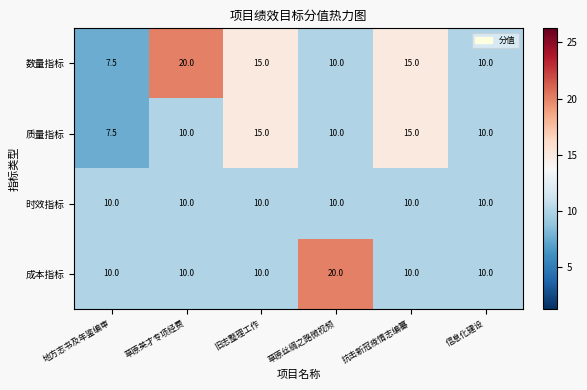

Reading left to right, list all the values displayed in this chart.

数量指标: 地方志书及年鉴编审=7.5	草原英才专项经费=20.0	旧志整理工作=15.0	草原丝绸之路微视频=10.0	抗击新冠疫情志编纂=15.0	信息化建设=10.0
质量指标: 地方志书及年鉴编审=7.5	草原英才专项经费=10.0	旧志整理工作=15.0	草原丝绸之路微视频=10.0	抗击新冠疫情志编纂=15.0	信息化建设=10.0
时效指标: 地方志书及年鉴编审=10.0	草原英才专项经费=10.0	旧志整理工作=10.0	草原丝绸之路微视频=10.0	抗击新冠疫情志编纂=10.0	信息化建设=10.0
成本指标: 地方志书及年鉴编审=10.0	草原英才专项经费=10.0	旧志整理工作=10.0	草原丝绸之路微视频=20.0	抗击新冠疫情志编纂=10.0	信息化建设=10.0